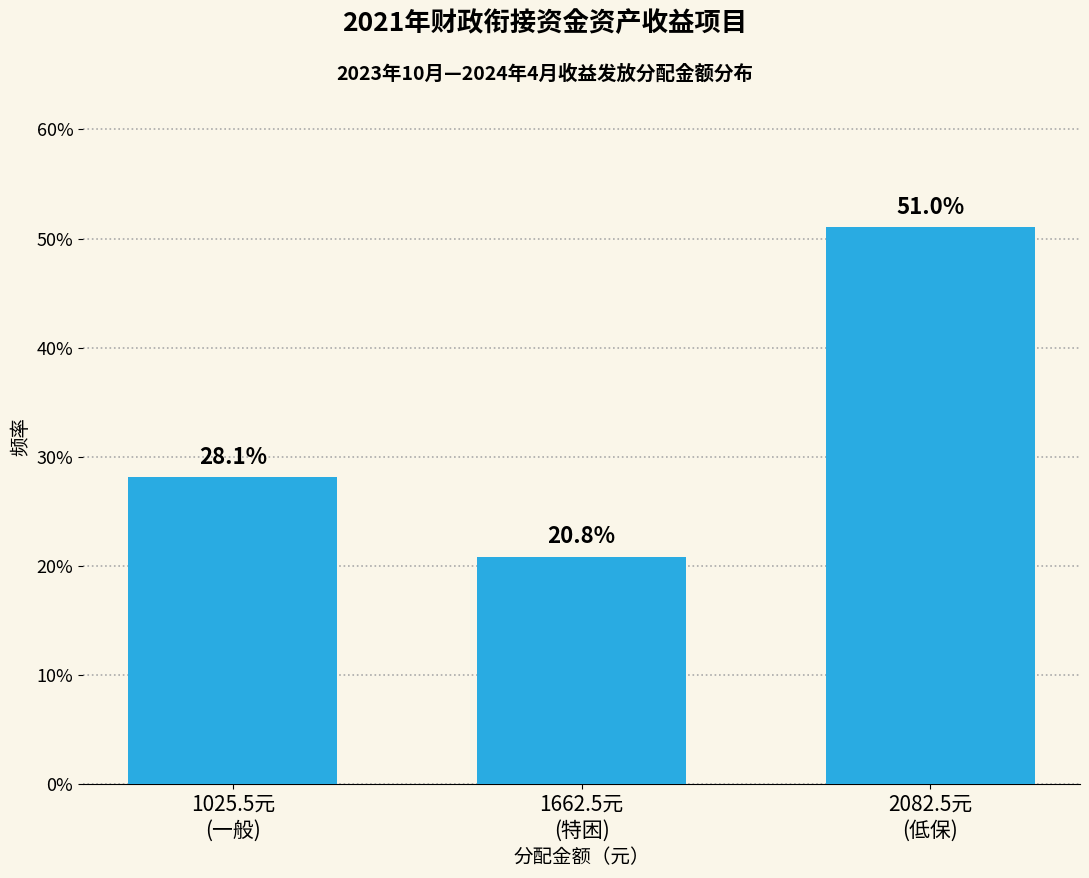

What is the difference between the maximum and minimum values?

30.2